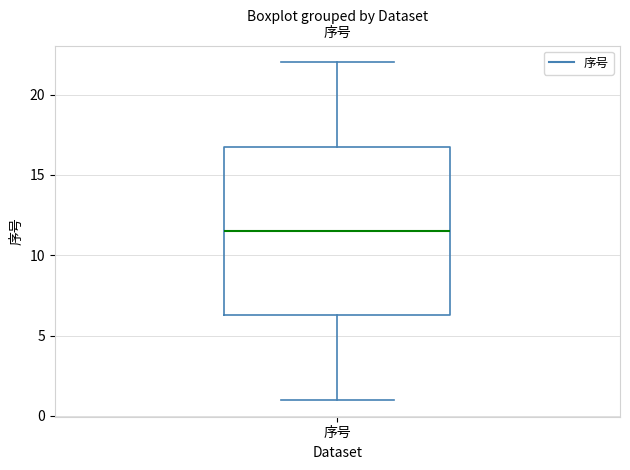

Where is the upper edge of the box for 序号 on the y-axis? The values are not printed on the chart, so give them approximately, as read against the axis.

17.0